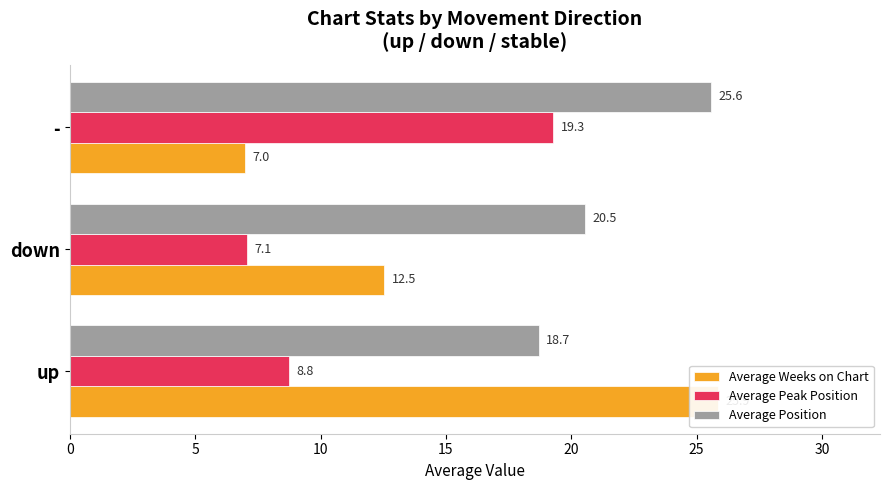

List the series in order of their peak value, highest first.

Average Weeks on Chart, Average Position, Average Peak Position